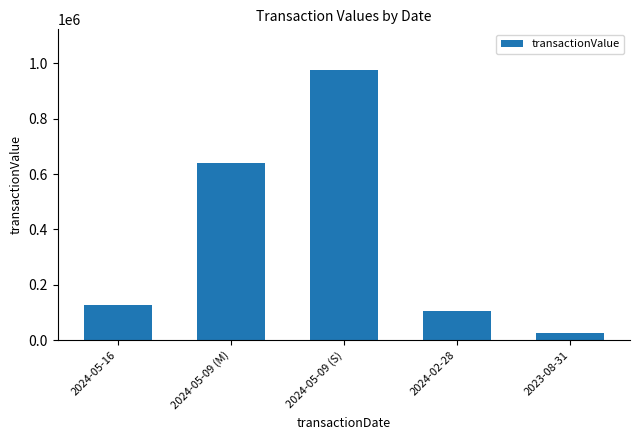

What is the difference between the maximum and second lowest values?

872431